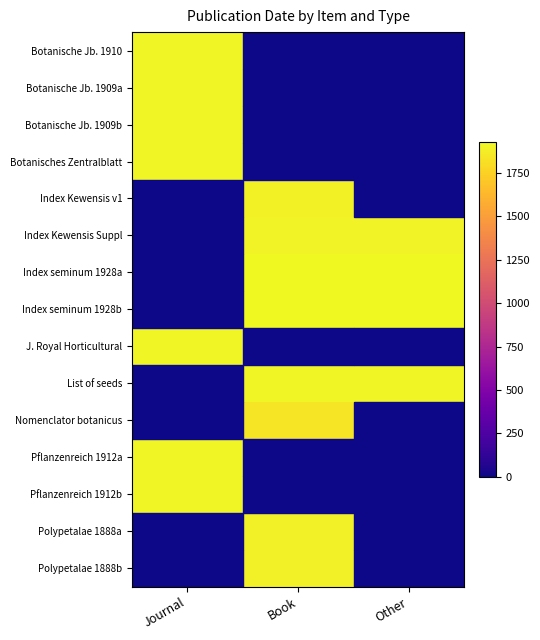

At which category is the sum across all series the highest?

Book